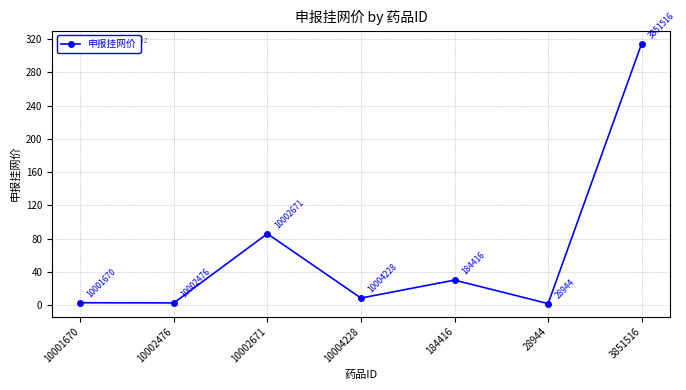

What position from the right is 10002476?

6